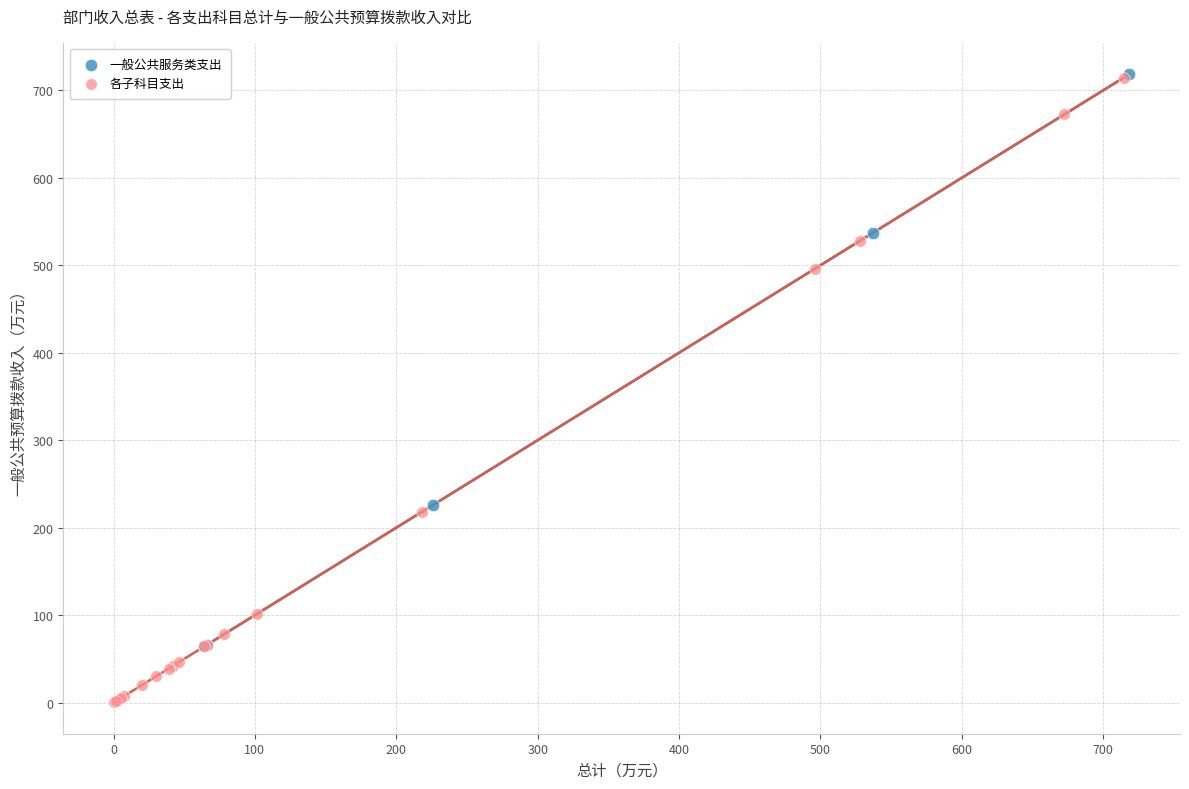

Which series has the largest Y range (max minus min)?

各子科目支出